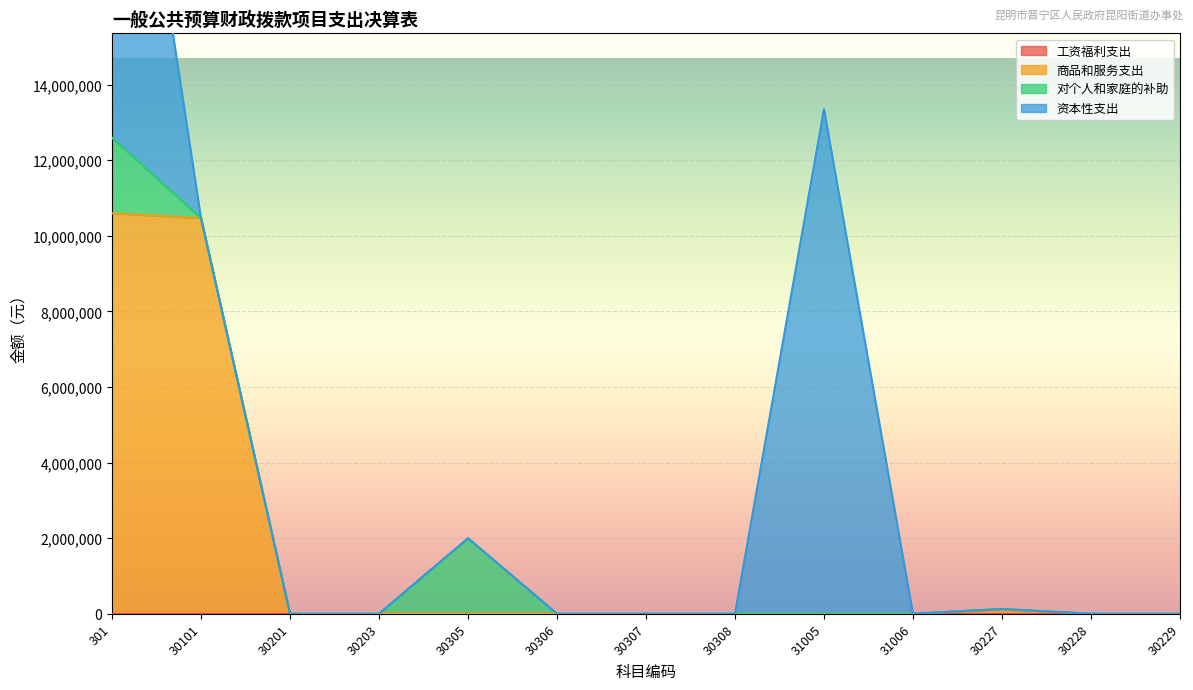

What is the average value of the 对个人和家庭的补助 series?

307246.2